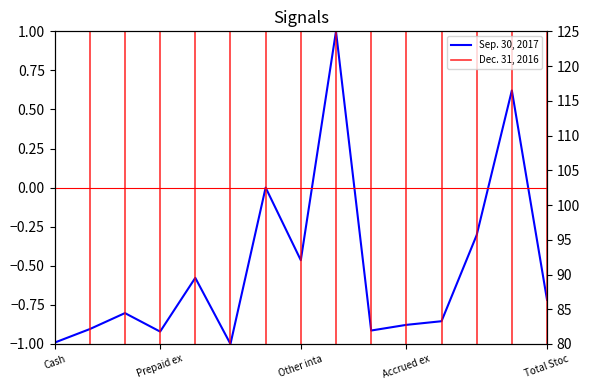

What is the label of the 7th point from the right?

Total Assets